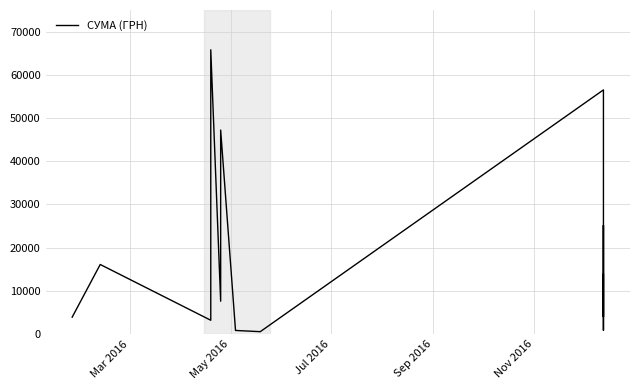

What is the maximum value shown in the chart?

65783.8